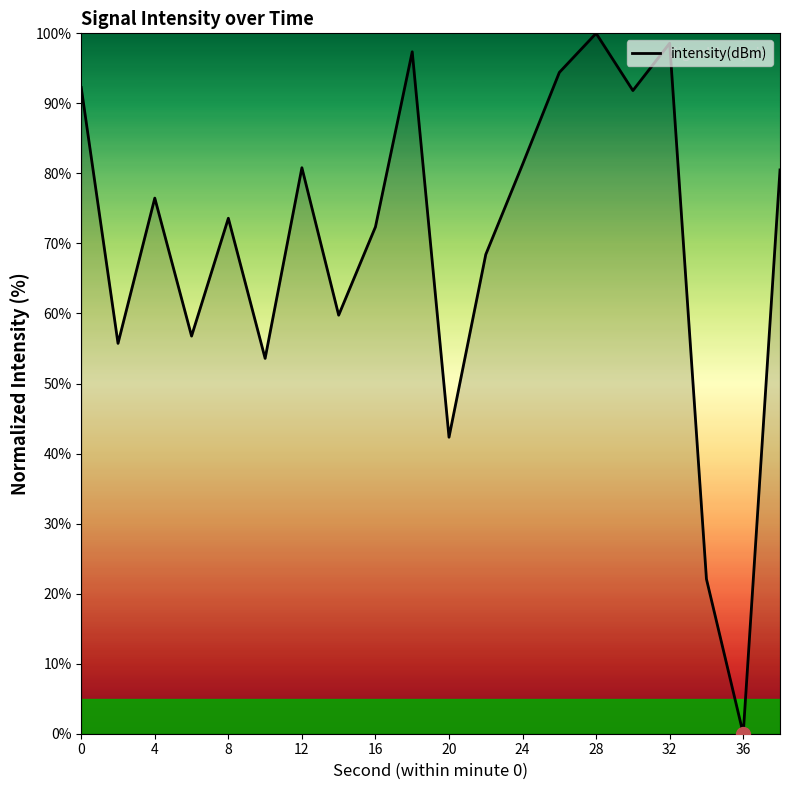

What is the difference between the second highest and second lowest values?

76.5